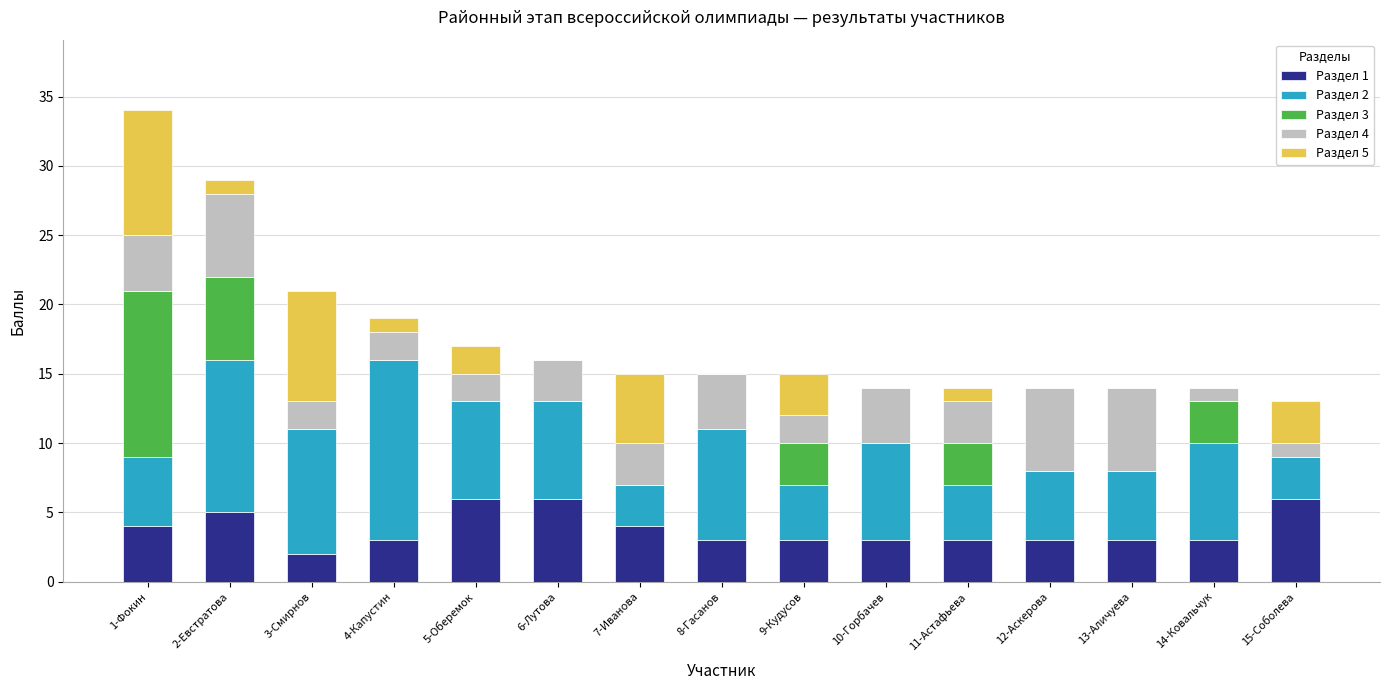

Count the number of categories in the chart.

15